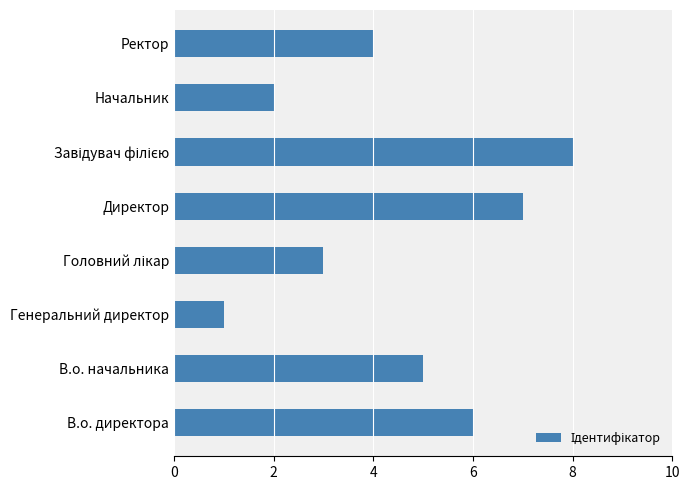

Reading bottom to top, list all the values displayed in this chart.

6	5	1	3	7	8	2	4